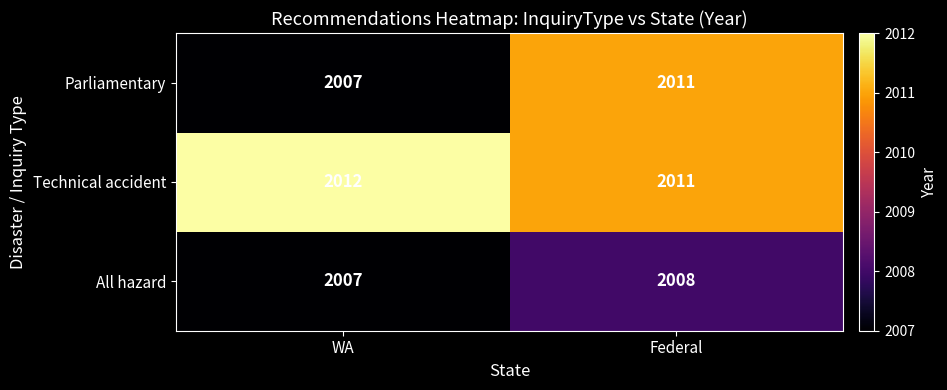

What is the average value of the Parliamentary series?

2009